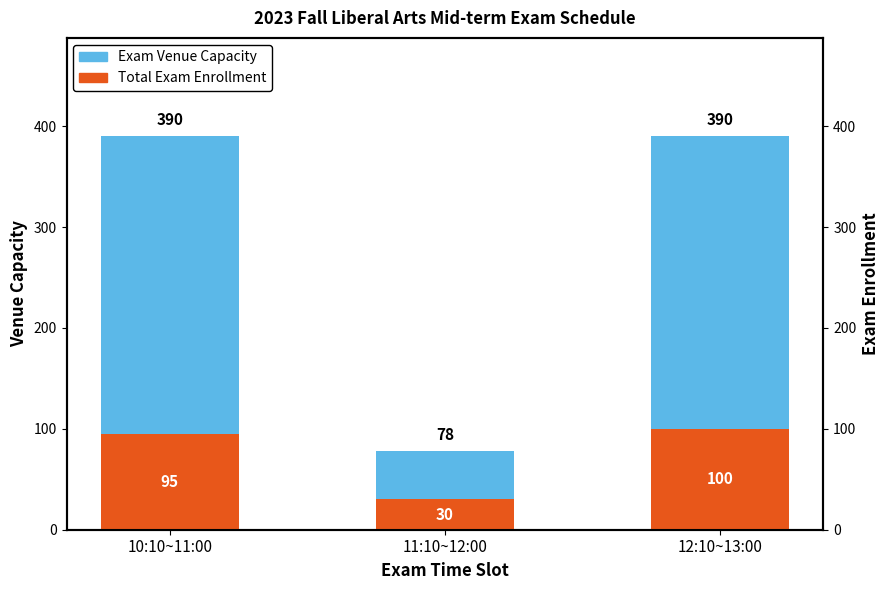

The value of Exam Venue Capacity at 10:10~11:00 is 295. True or false?

True